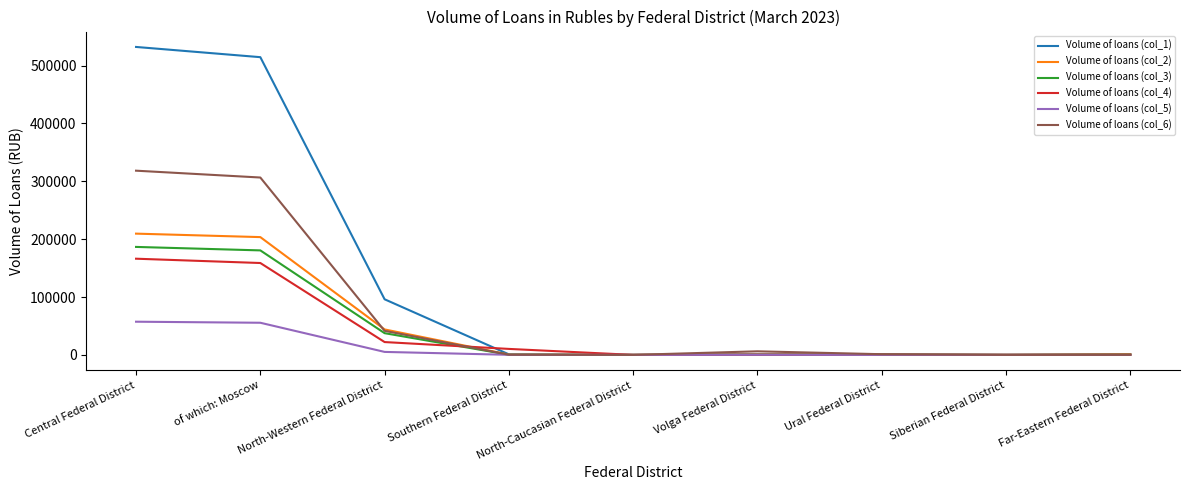

What is the difference between the Volume of loans (col_2) values at Siberian Federal District and Volga Federal District?

418